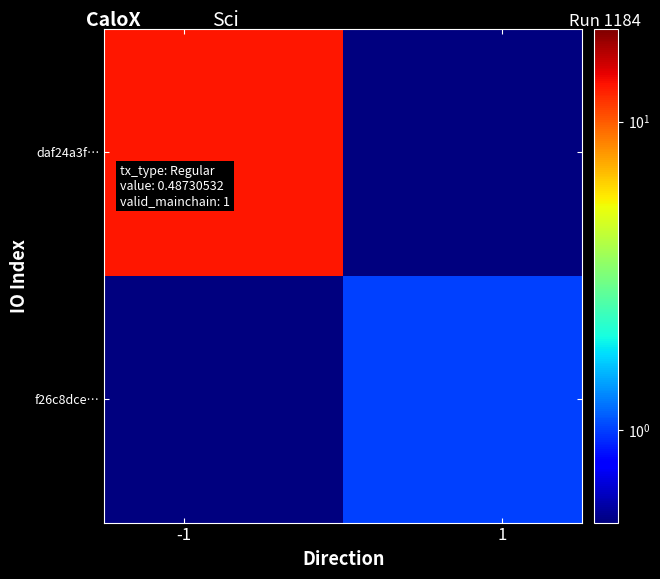

Reading right to left, transcribe all the data shown in this chart.

daf24a3f…: 0.5	13.0
f26c8dce…: 1.0	0.5